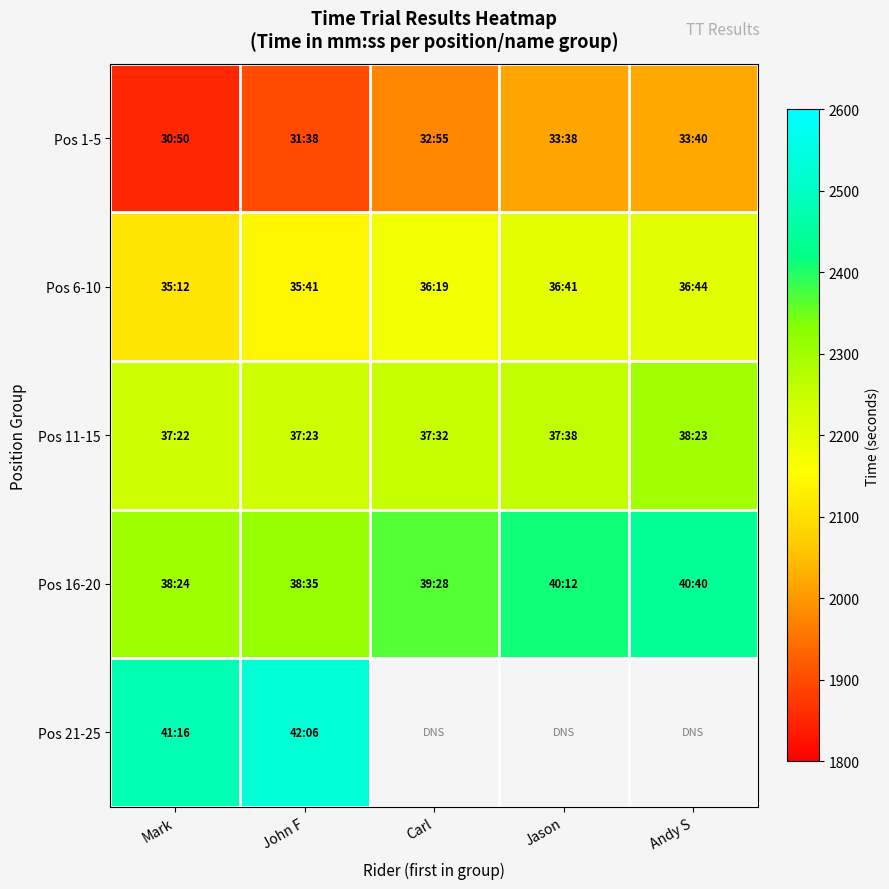

Is the value of Pos 6-10 at Carl greater than the value of Pos 11-15 at Carl?

No